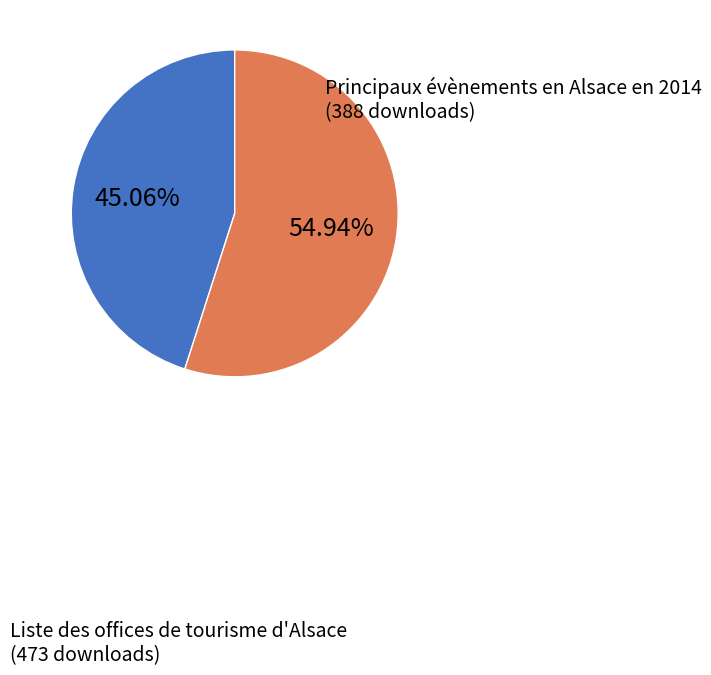

Does any single category account for the majority?

Yes